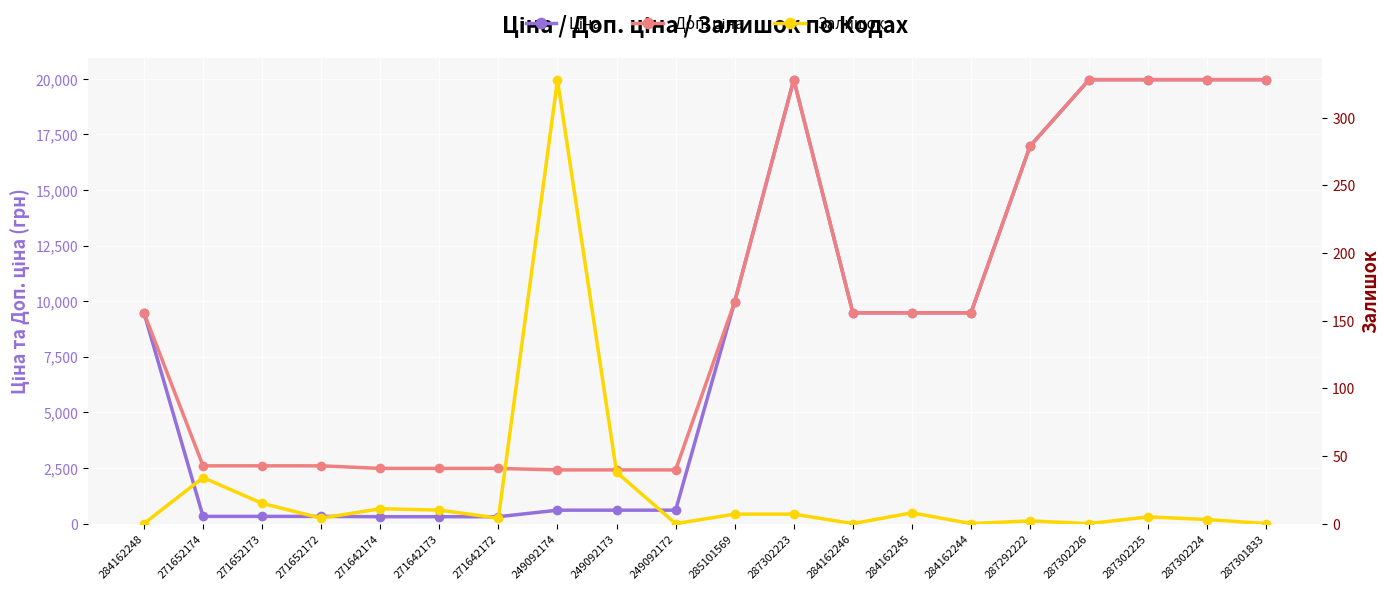

Which label corresponds to the smallest value in the chart?

284162248